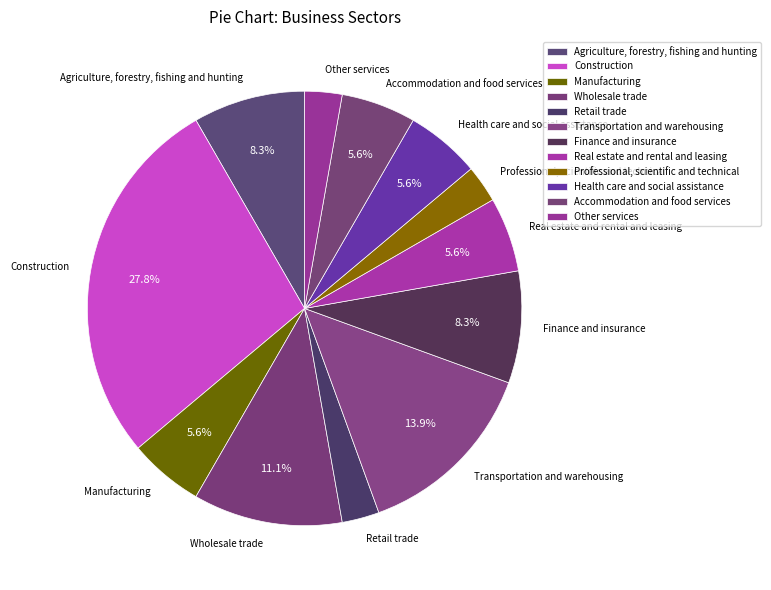

To the nearest percent, what is the difference between the largest and smallest slice percentages?

25%